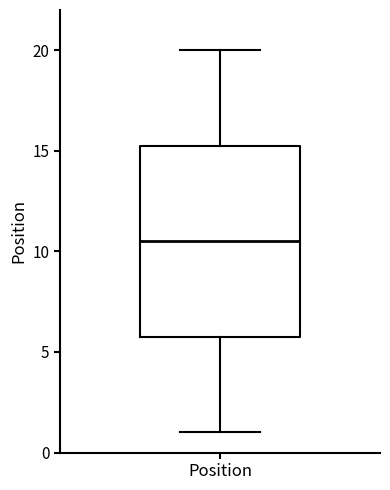

Read this box plot against the y-axis: the position of the median line, the range covered by the box, and the ends of both whiskers. The values are not printed on the chart, so give them approximately, as read against the axis.

median 10.5, box 6.0 to 15.5, whiskers 1.0 to 20.0